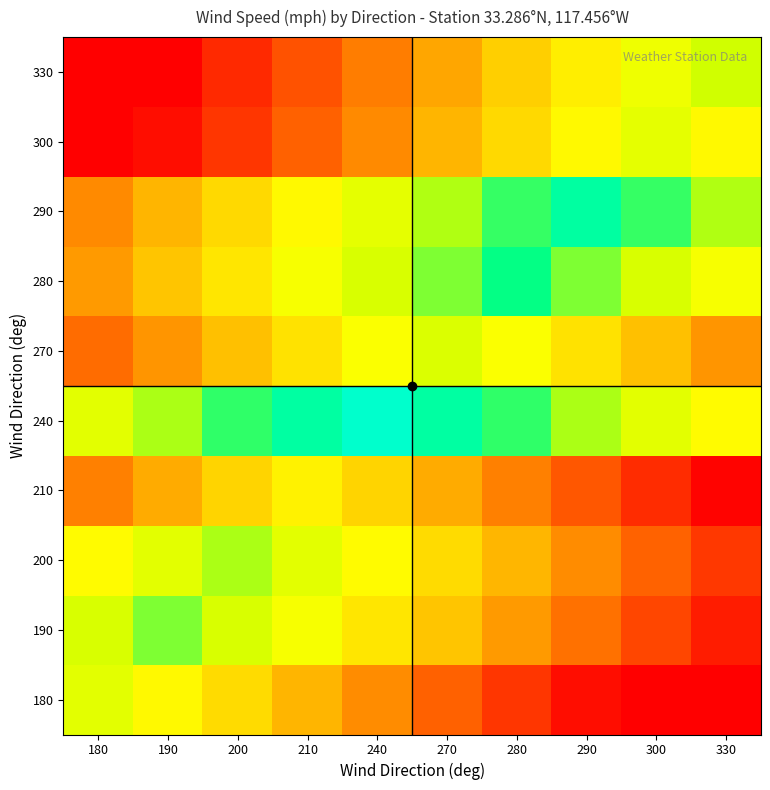

Count the number of data series in this chart.

10